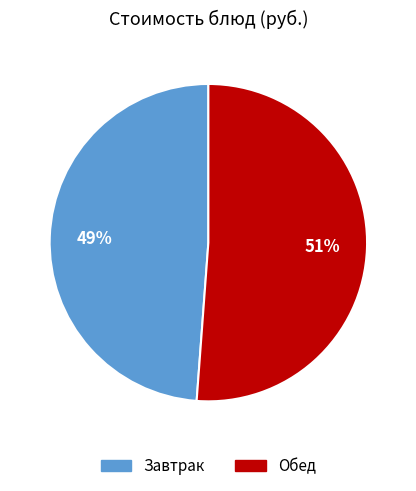

To the nearest percent, what is the average slice percentage?

50%